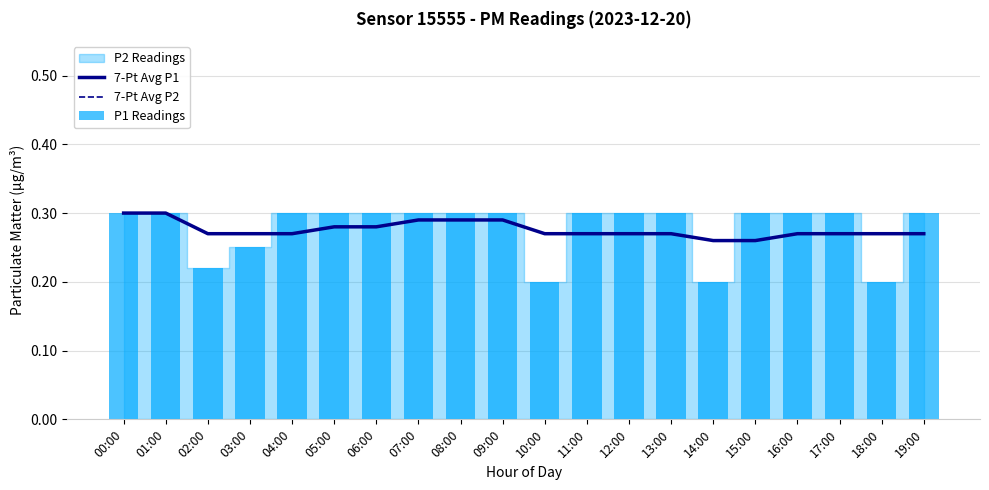

Rank the categories by 7-Pt Avg P2 value from lowest to highest.

14:00, 15:00, 02:00, 03:00, 04:00, 10:00, 11:00, 12:00, 13:00, 16:00, 17:00, 18:00, 19:00, 05:00, 06:00, 07:00, 08:00, 09:00, 00:00, 01:00